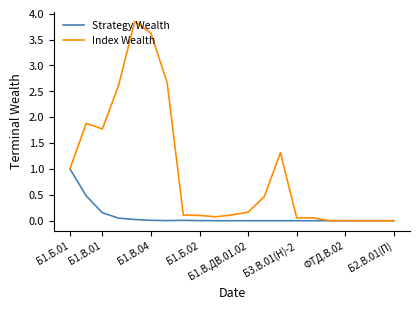

List the series in order of their peak value, lowest first.

Strategy Wealth, Index Wealth